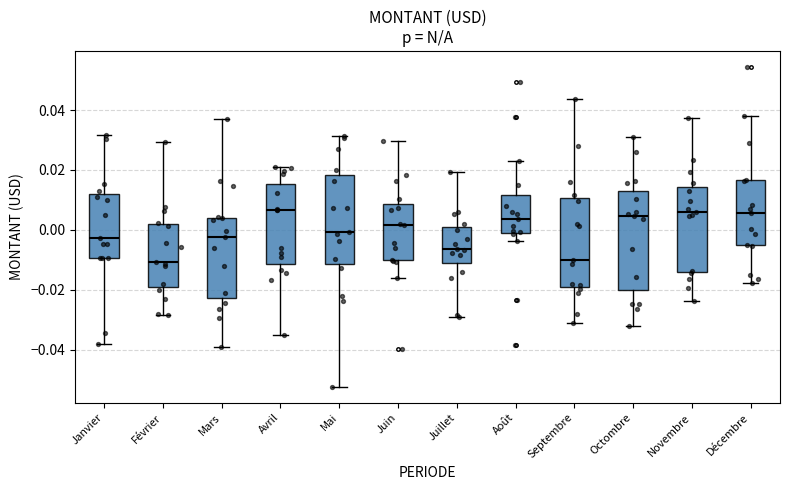

Where does the median line of the box for Mai sit on the y-axis? The values are not printed on the chart, so give them approximately, as read against the axis.

0.000